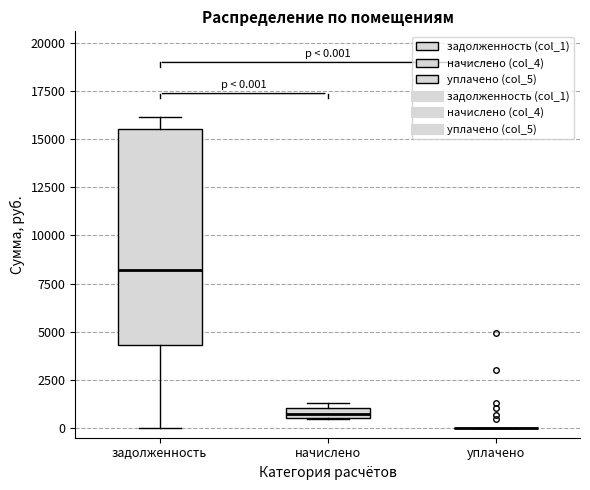

Comparing the boxes themselves (not the whiskers), which one is the tallest?

задолженность